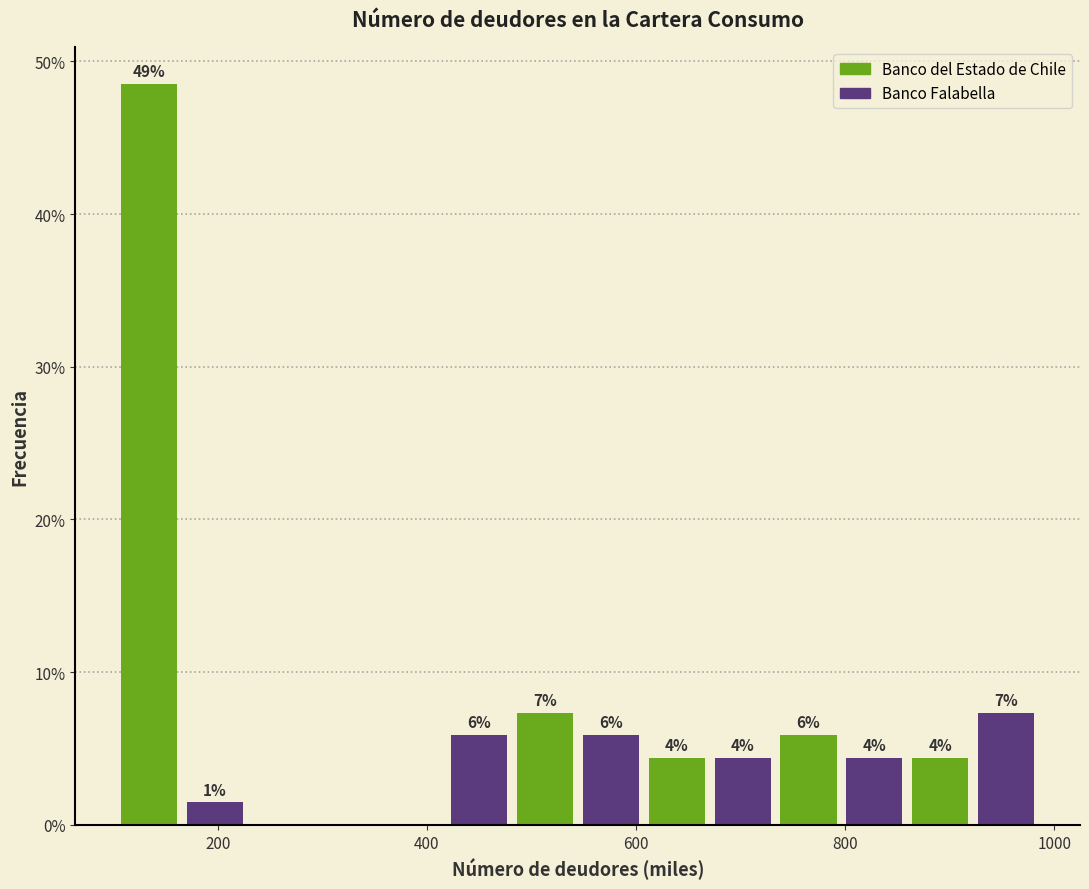

Read against the x-axis, roughly where is the centre of the tallest bar?

140